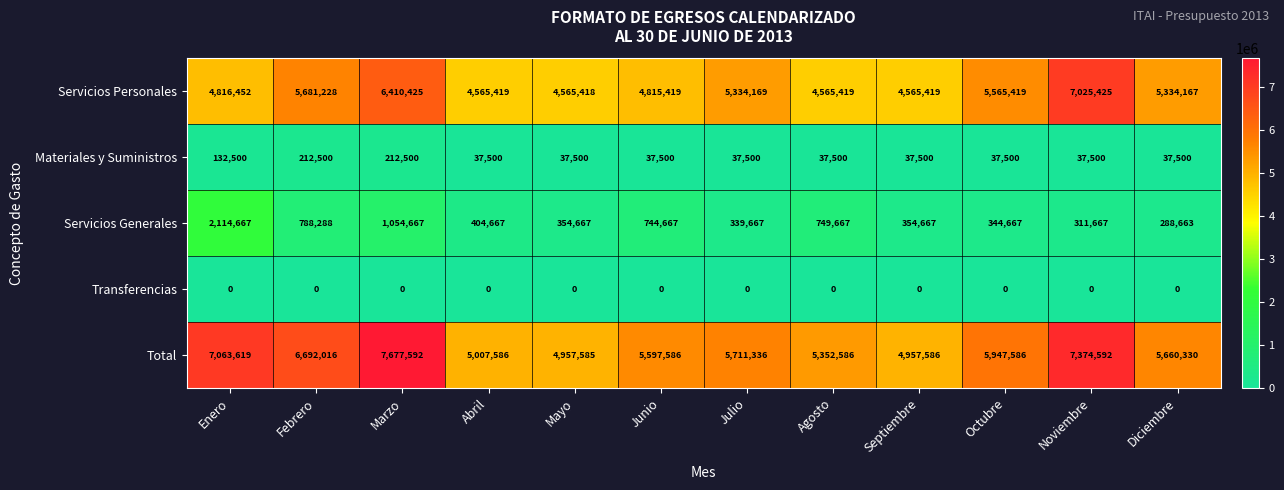

What is the difference between the highest and lowest values at Noviembre?

7374592